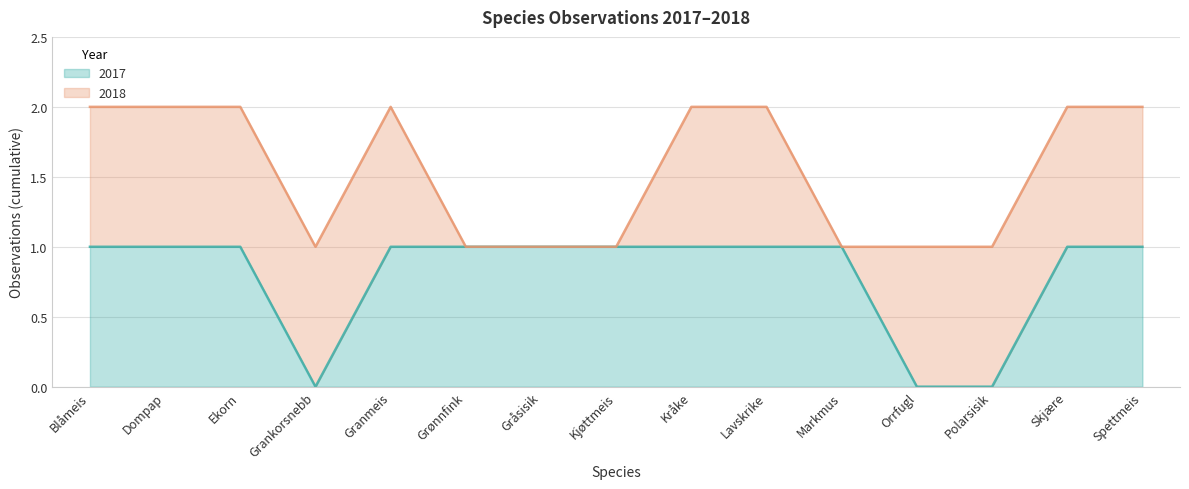

What is the label of the 8th point from the left?

Kjøttmeis